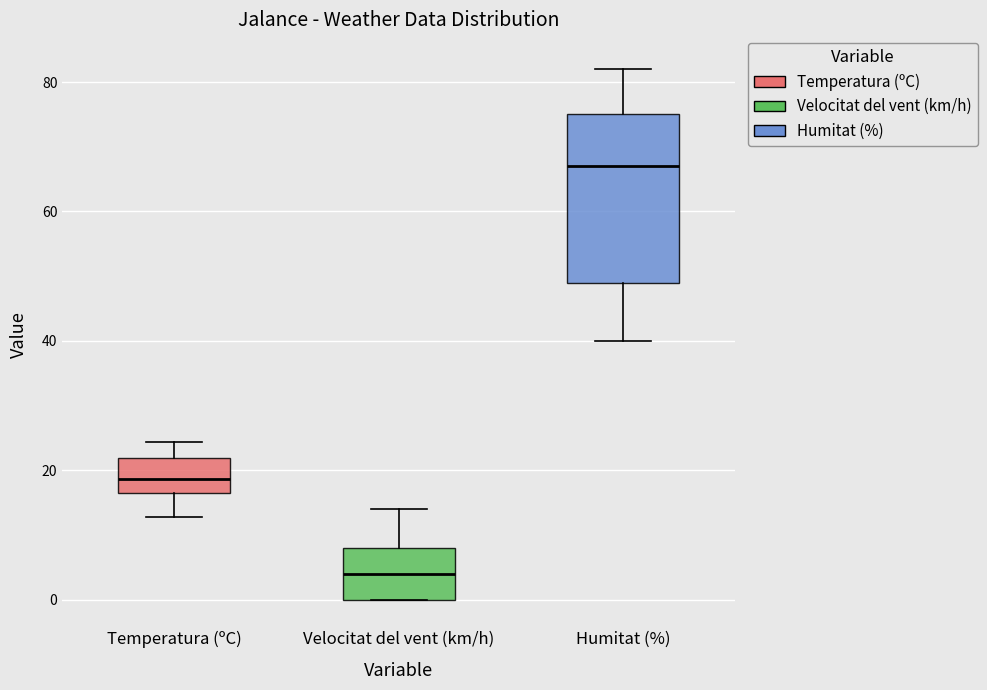

Where does the median line of the box for Velocitat del vent (km/h) sit on the y-axis? The values are not printed on the chart, so give them approximately, as read against the axis.

4